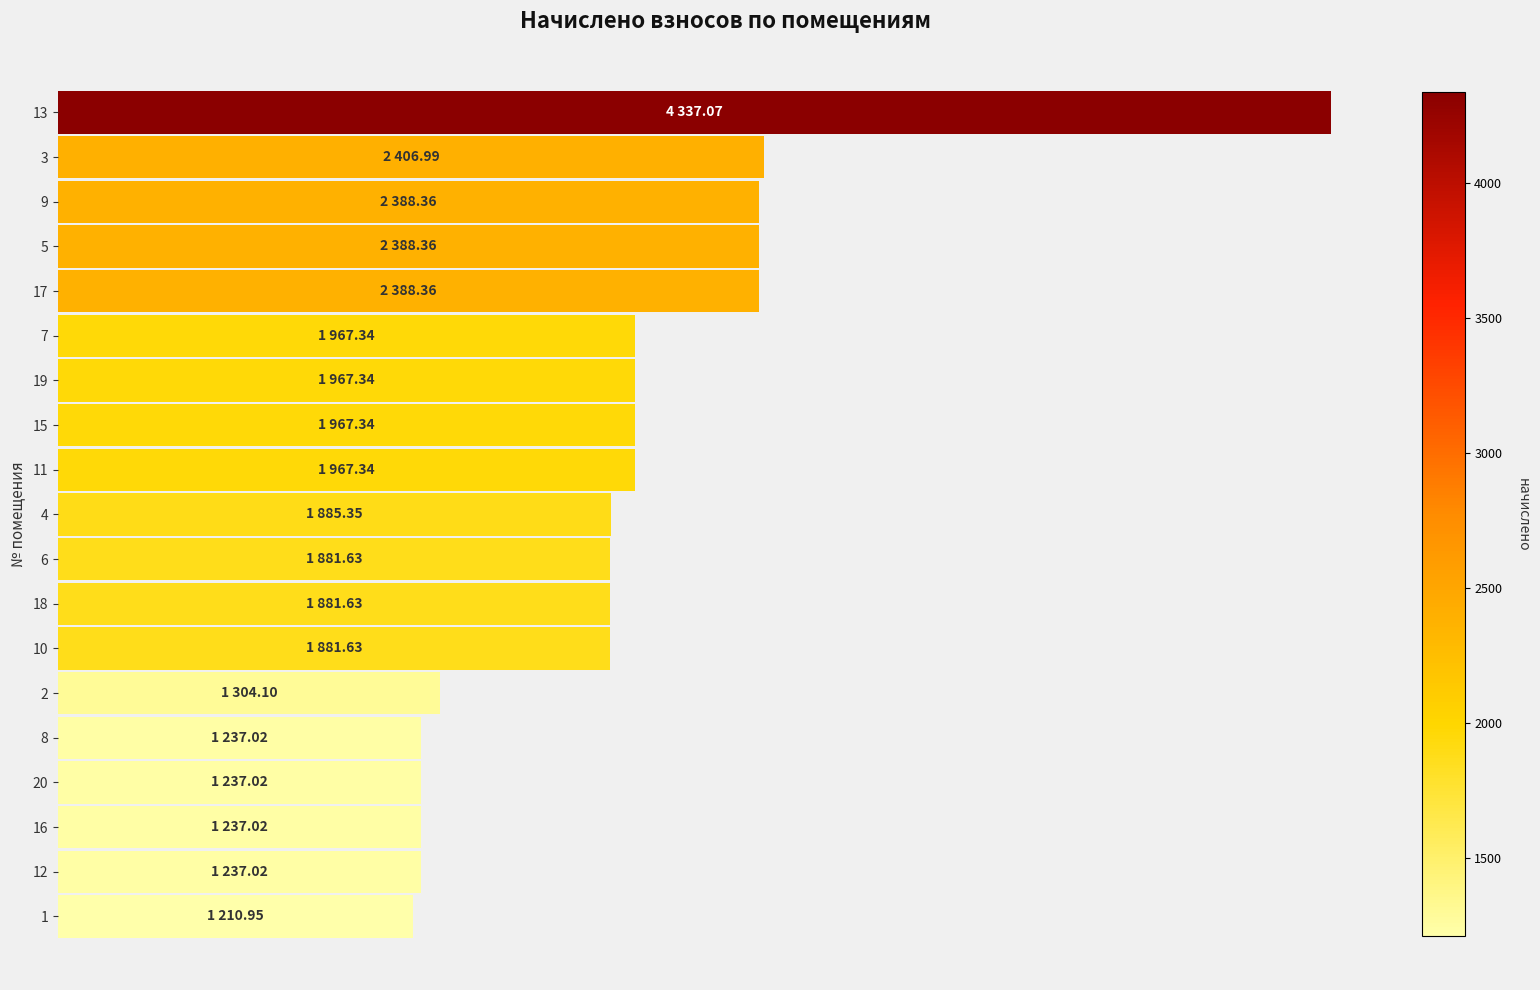

How many bars are there in total?

19